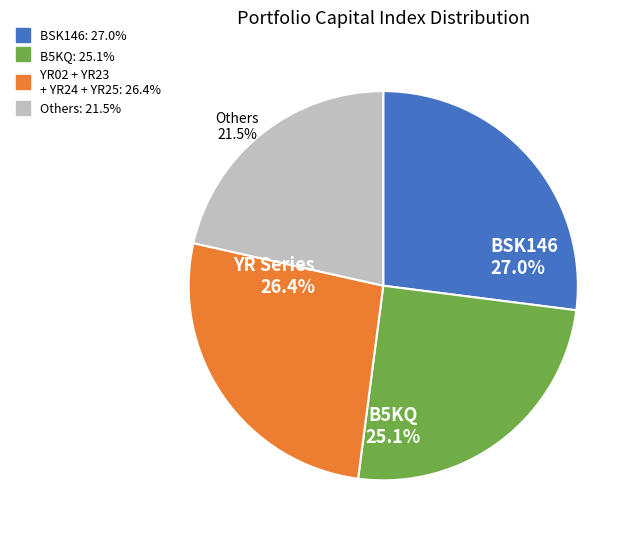

Is there a majority slice in this chart?

No